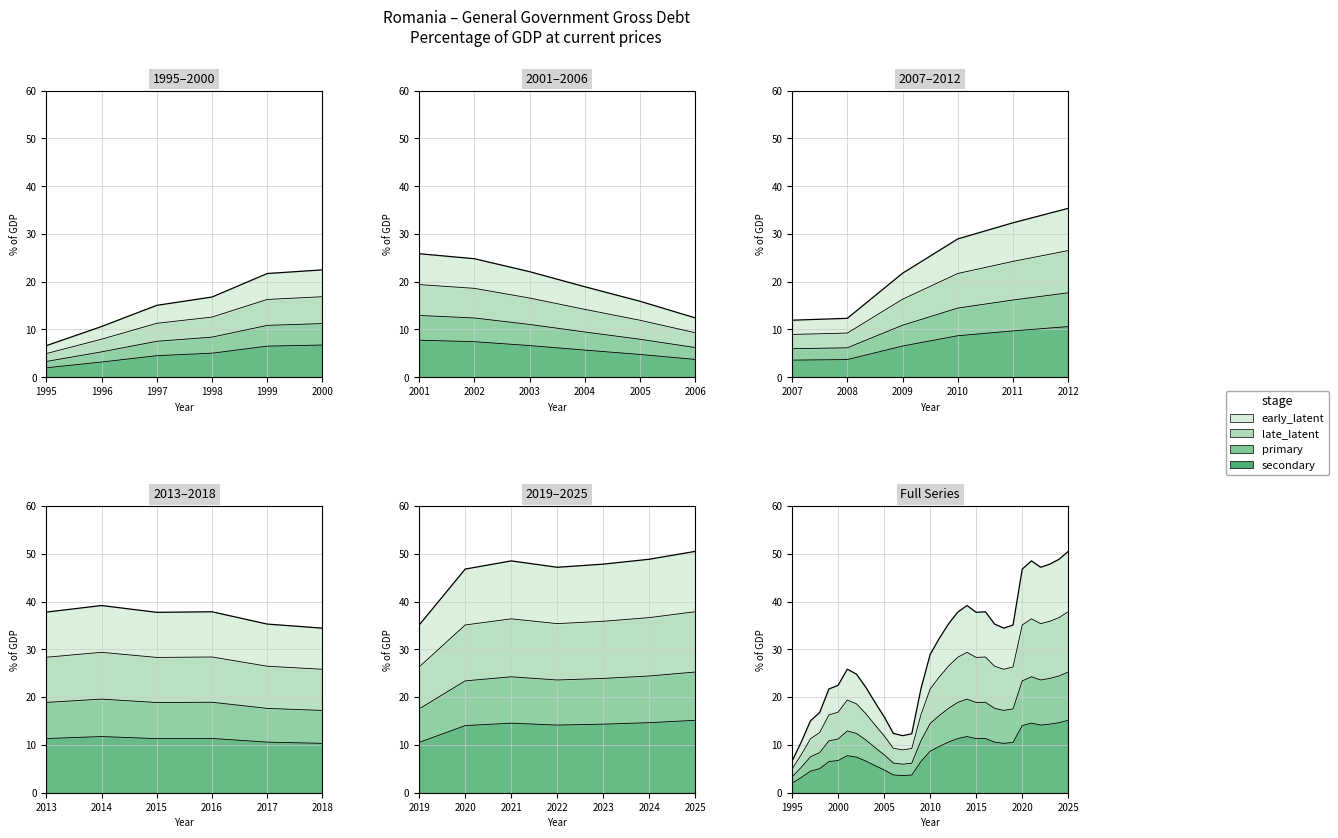

What is the approximate value at 2010?

8.7